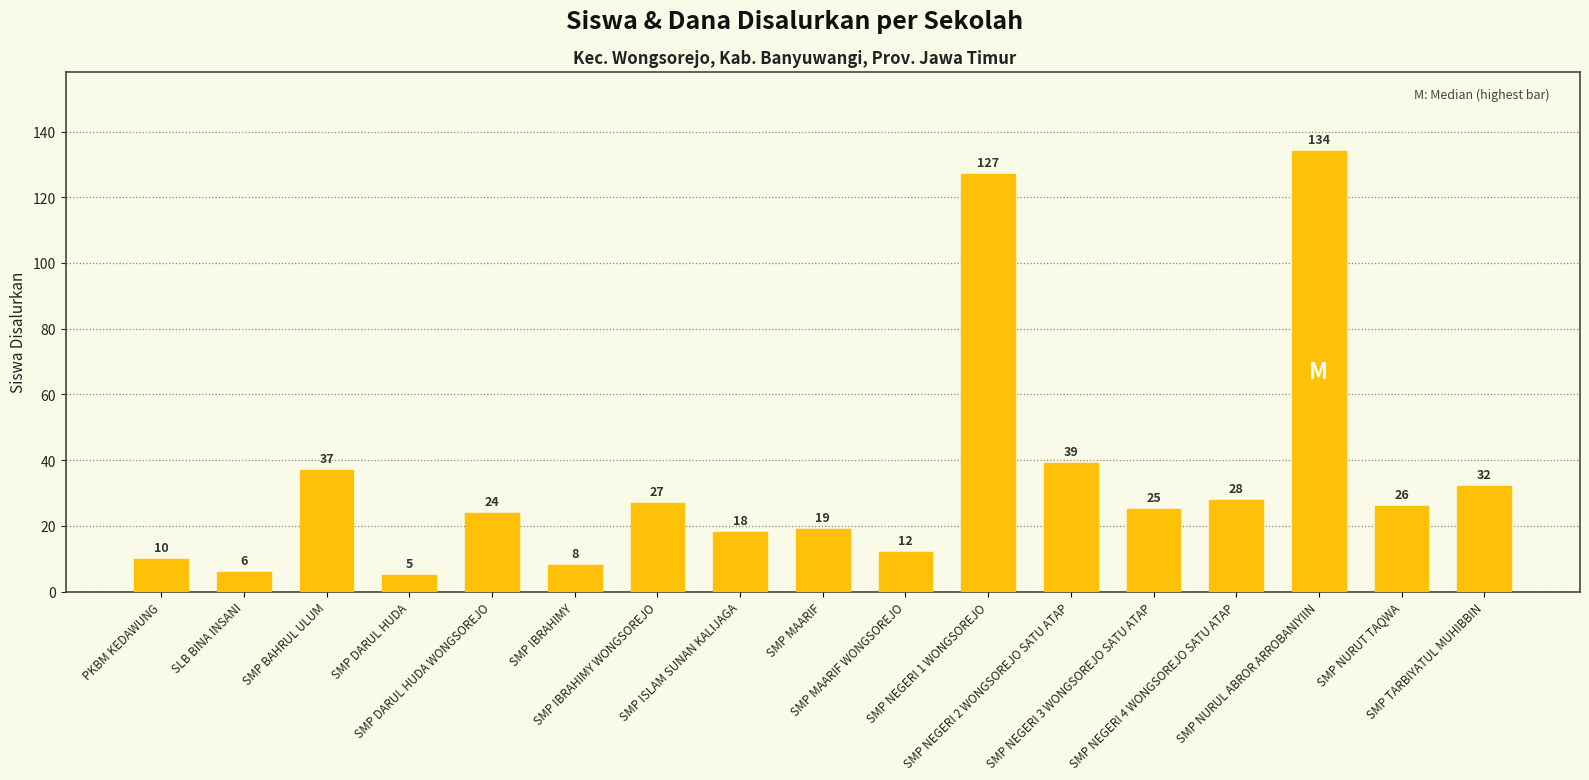

Where is the data nearest to the value 69?

SMP NEGERI 2 WONGSOREJO SATU ATAP